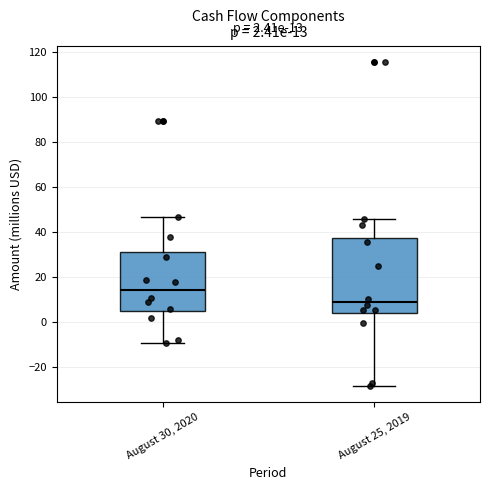

Which box has the highest median line?

August 30, 2020